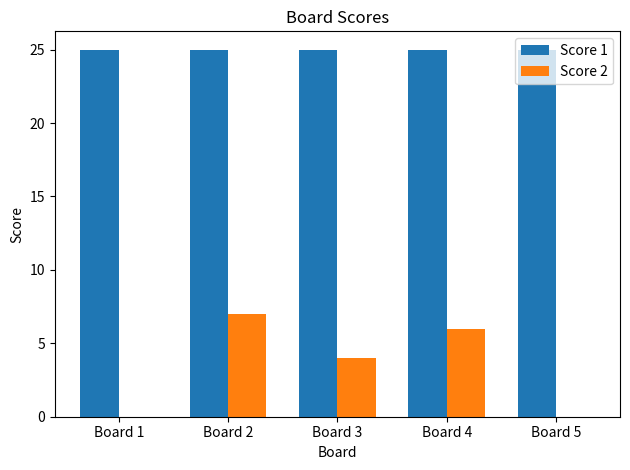

The Score 1 series shows 12 at Board 2. True or false?

False